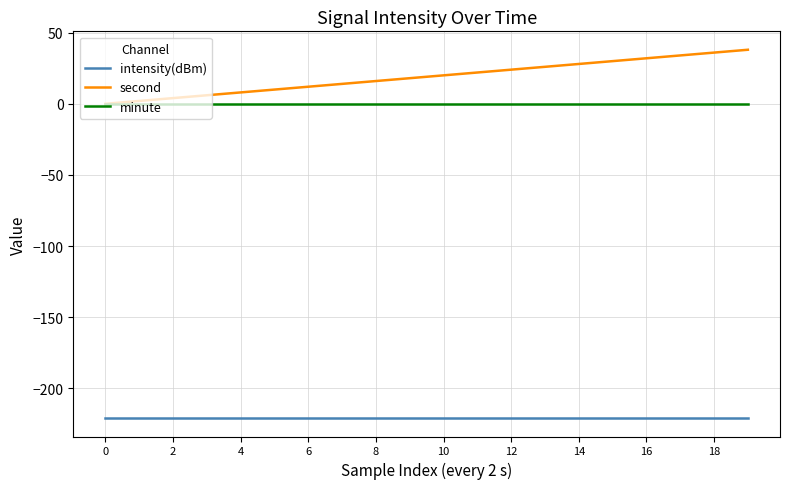

Reading left to right, extract all data points from this chart.

intensity(dBm): -221.0	-221.0	-221.0	-221.0	-221.0	-221.0	-221.0	-221.0	-221.0	-221.0	-221.0	-221.0	-221.0	-221.0	-221.0	-221.0	-221.0	-221.0	-221.0	-221.0
second: 0.0	2.0	4.0	6.0	8.0	10.0	12.0	14.0	16.0	18.0	20.0	22.0	24.0	26.0	28.0	30.0	32.0	34.0	36.0	38.0
minute: 0.0	0.0	0.0	0.0	0.0	0.0	0.0	0.0	0.0	0.0	0.0	0.0	0.0	0.0	0.0	0.0	0.0	0.0	0.0	0.0